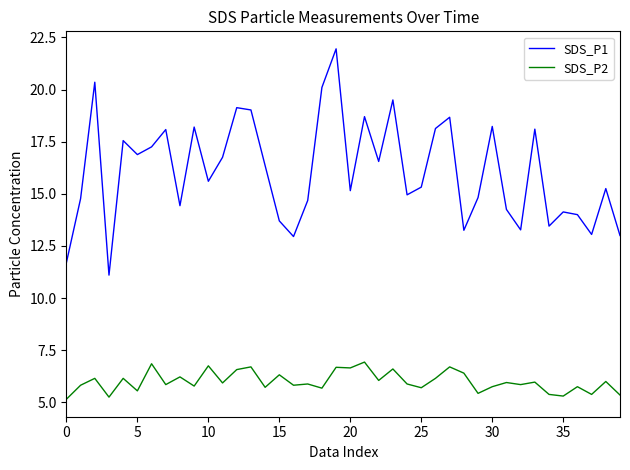

Which series has the largest range (max minus min)?

SDS_P1